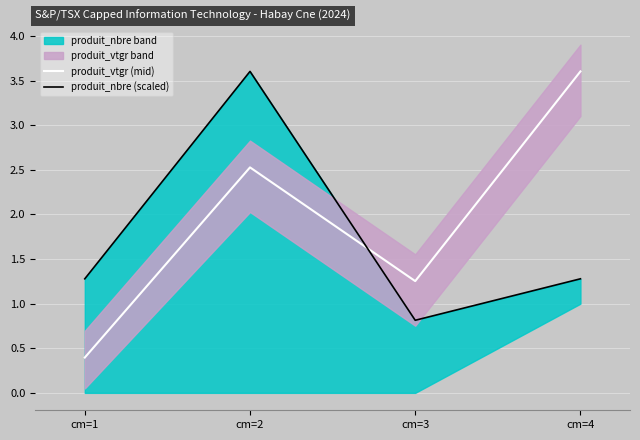

Does the chart display data point markers on the line(s)?

No